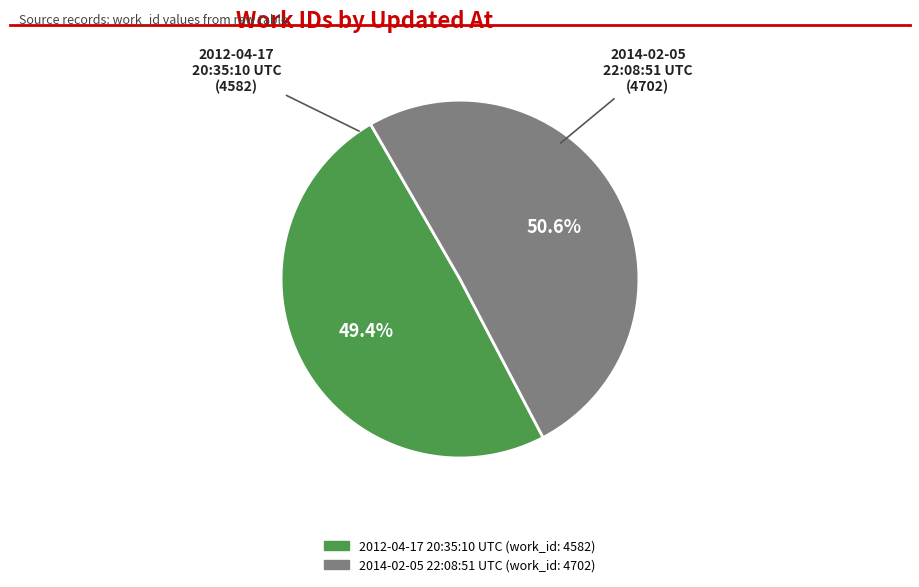

Count the number of slices in the pie.

2